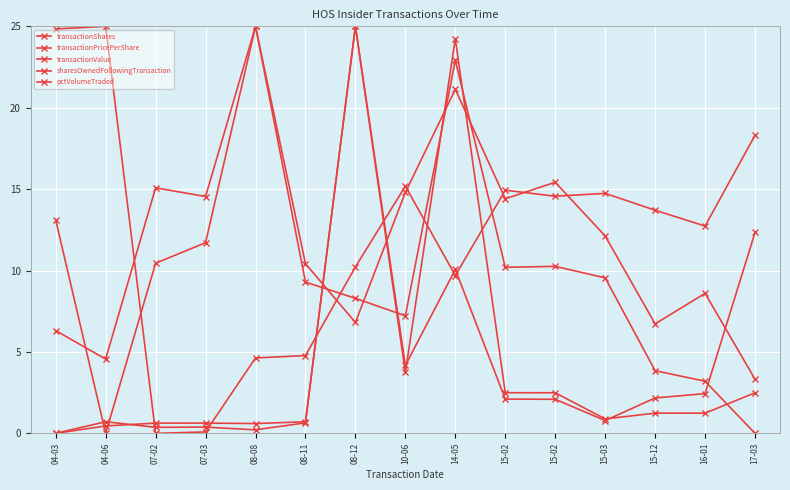

Where do transactionShares and sharesOwnedFollowingTransaction first cross each other?

04-06 and 07-02